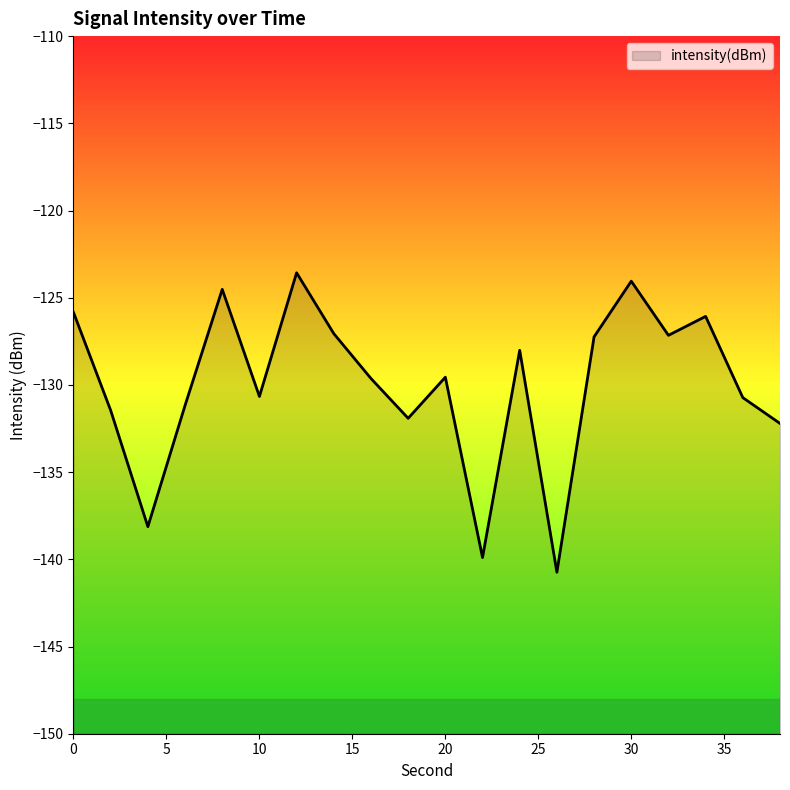

Between 38 and 6, which is larger?

6